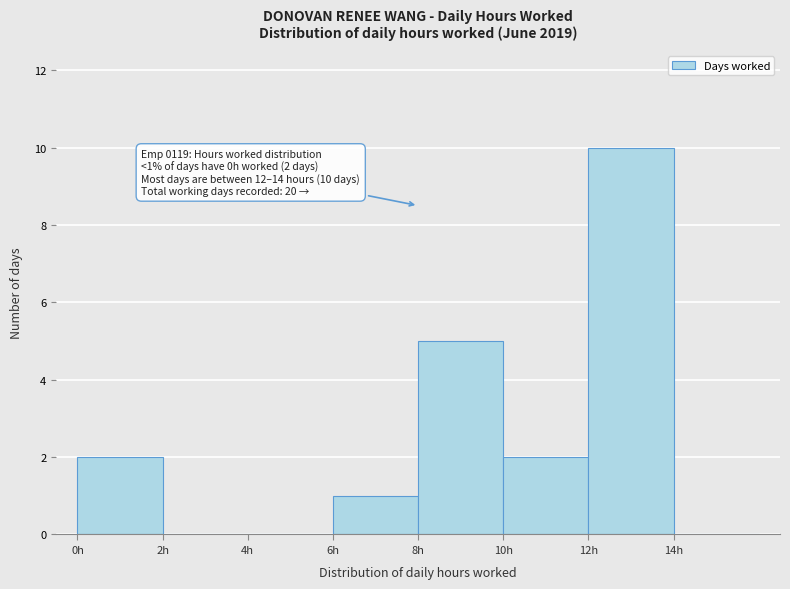

Which range on the x-axis has the tallest bar?

12 to 14